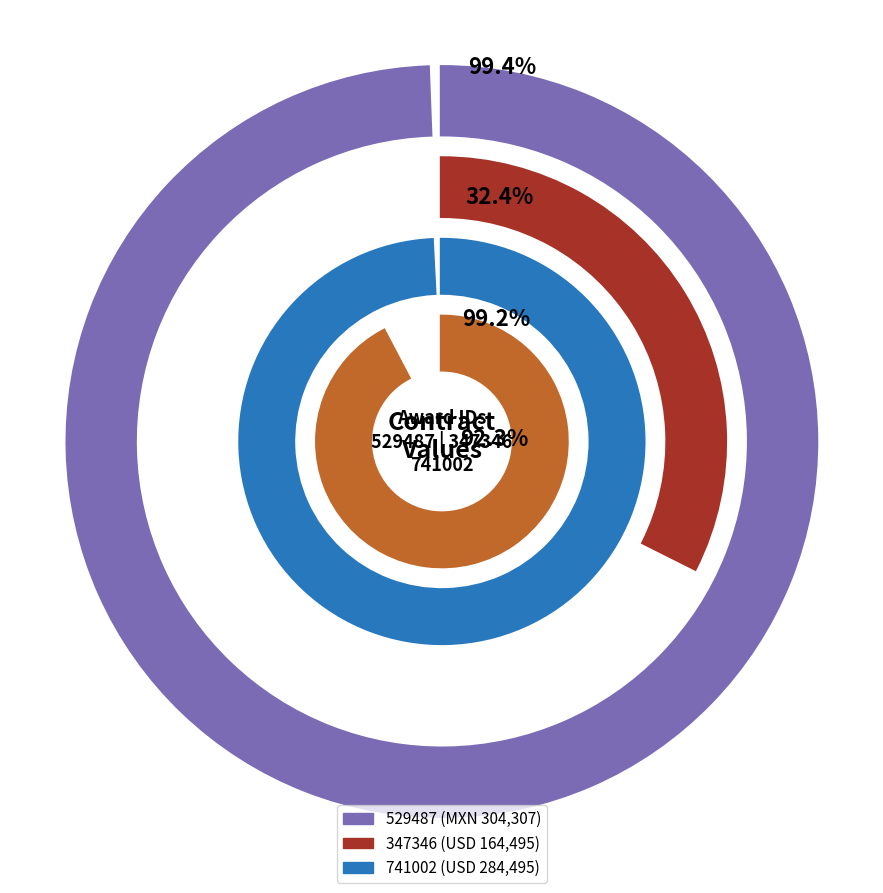

To the nearest percent, what portion does 741002 represent?

38%